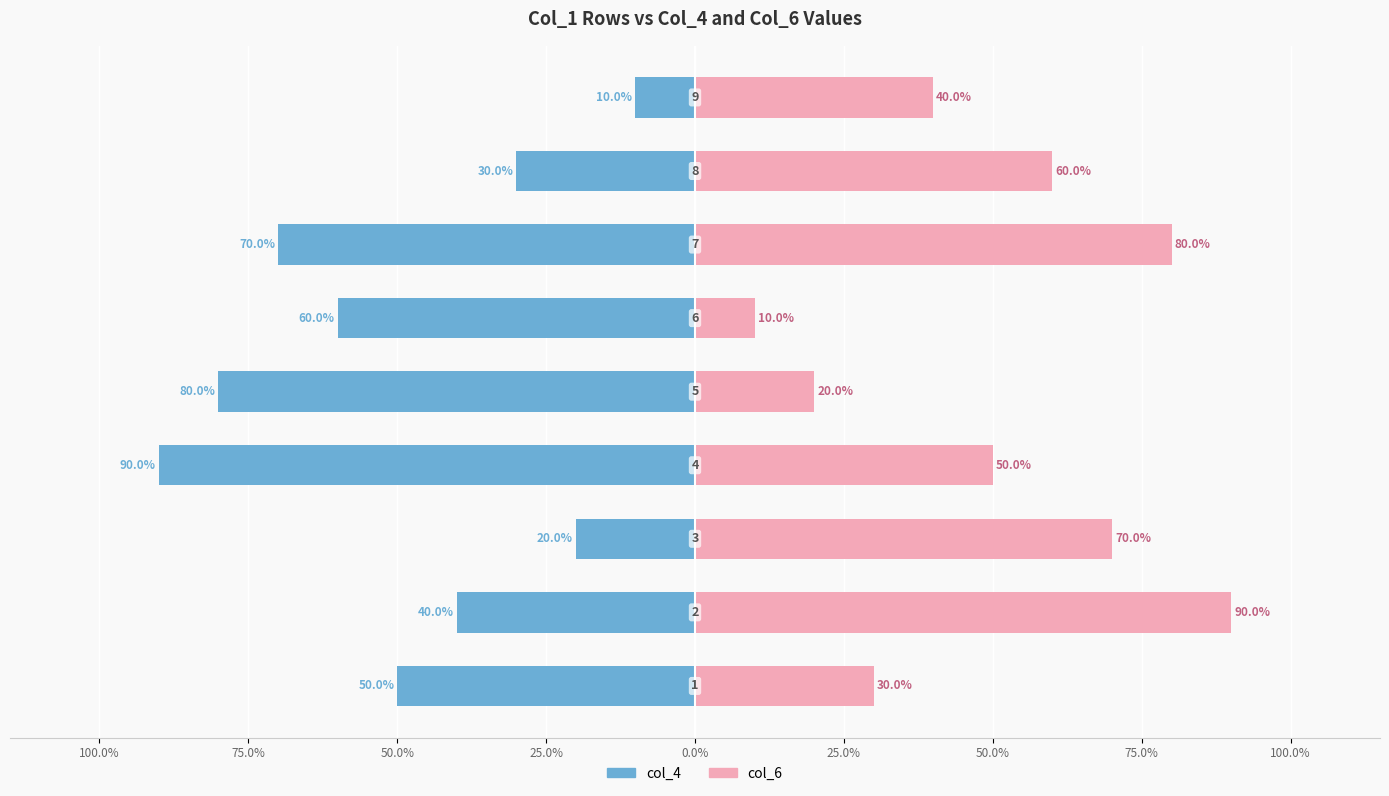

At 0.0%, list the series in order from smallest to largest.

col_4, col_6